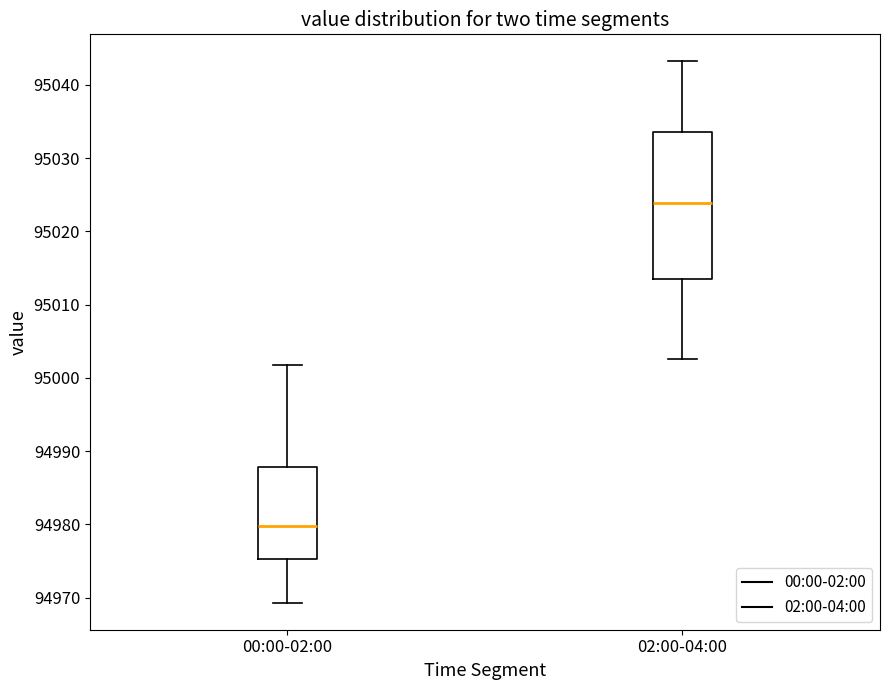

Reading left to right, transcribe this box plot: for each box, give where its median line is, the range the box spans, and where its two whiskers end, as read against the y-axis. The values are not printed on the chart, so give them approximately, as read against the axis.

00:00-02:00: median 94980, box 94975 to 94988, whiskers 94969 to 95002
02:00-04:00: median 95024, box 95013 to 95034, whiskers 95003 to 95043